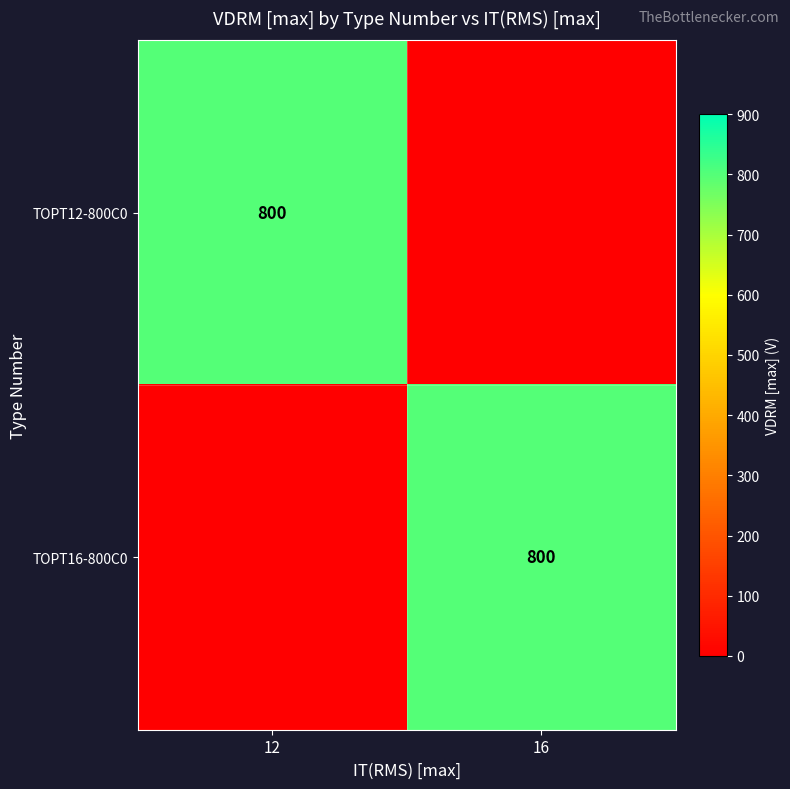

Which has a higher value, 16 or 12?

12